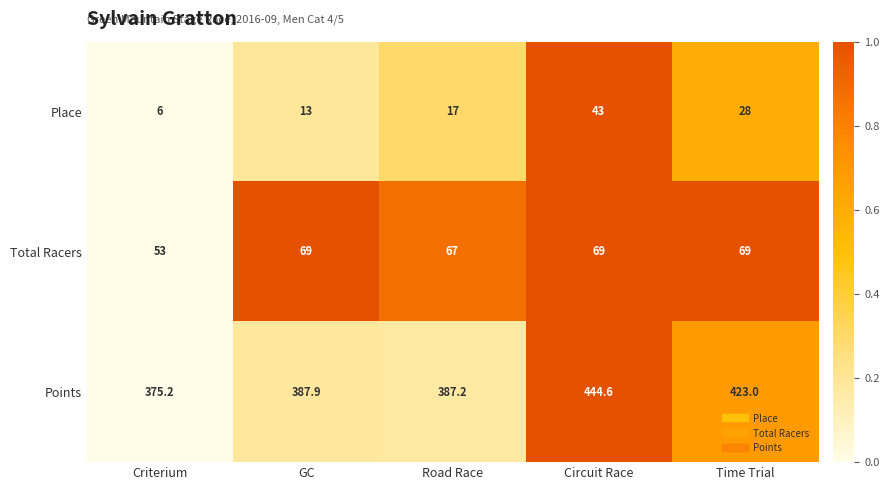

At which label does Points reach its peak?

Circuit Race